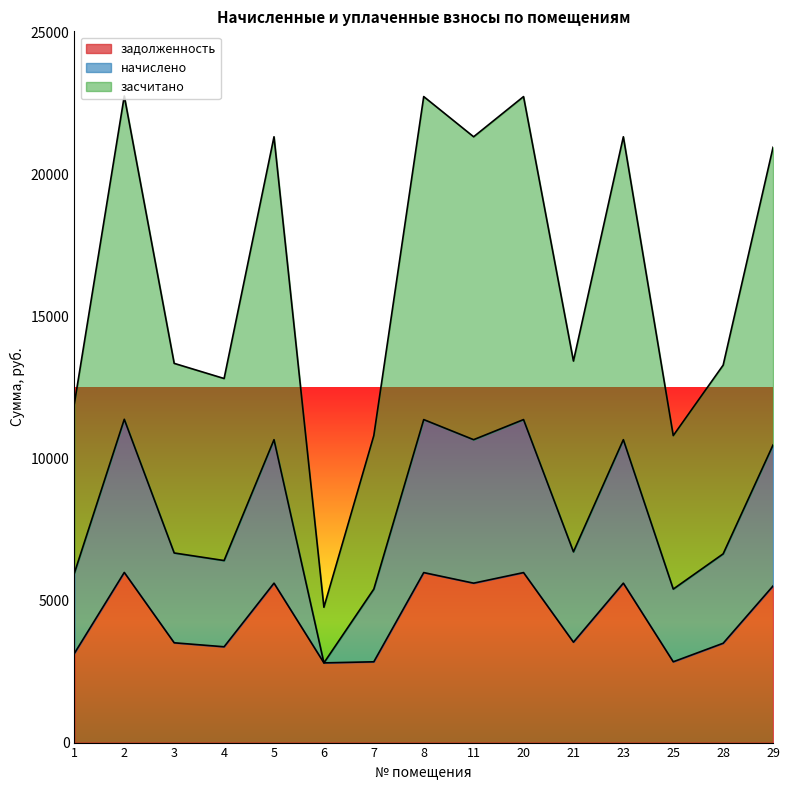

True or false: засчитано and задолженность intersect in this chart.

False